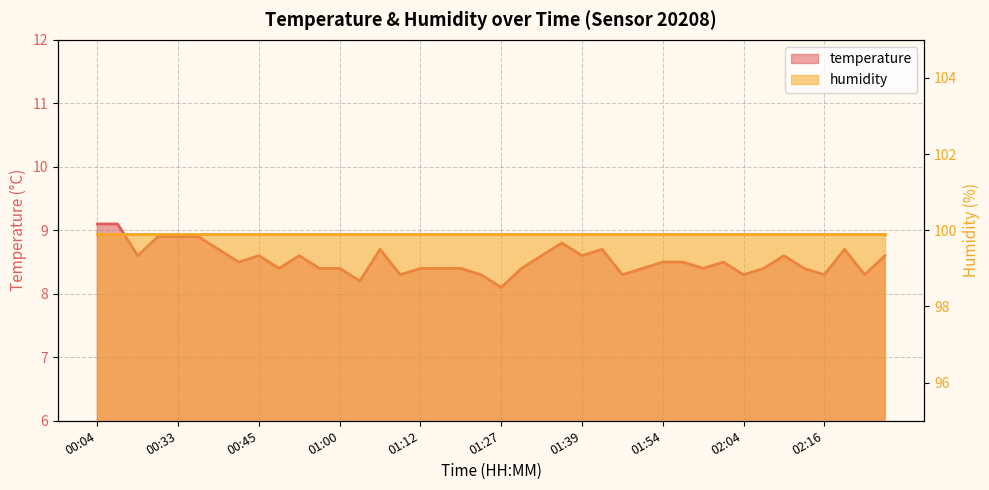

What is the label of the 13th point from the left?

01:00